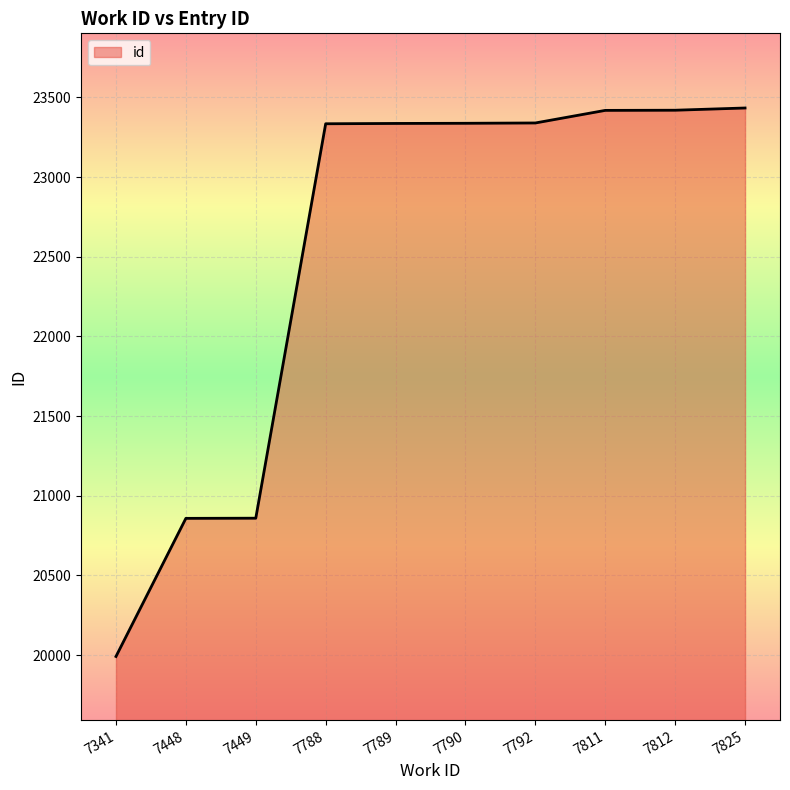

What is the smallest value displayed?

19991